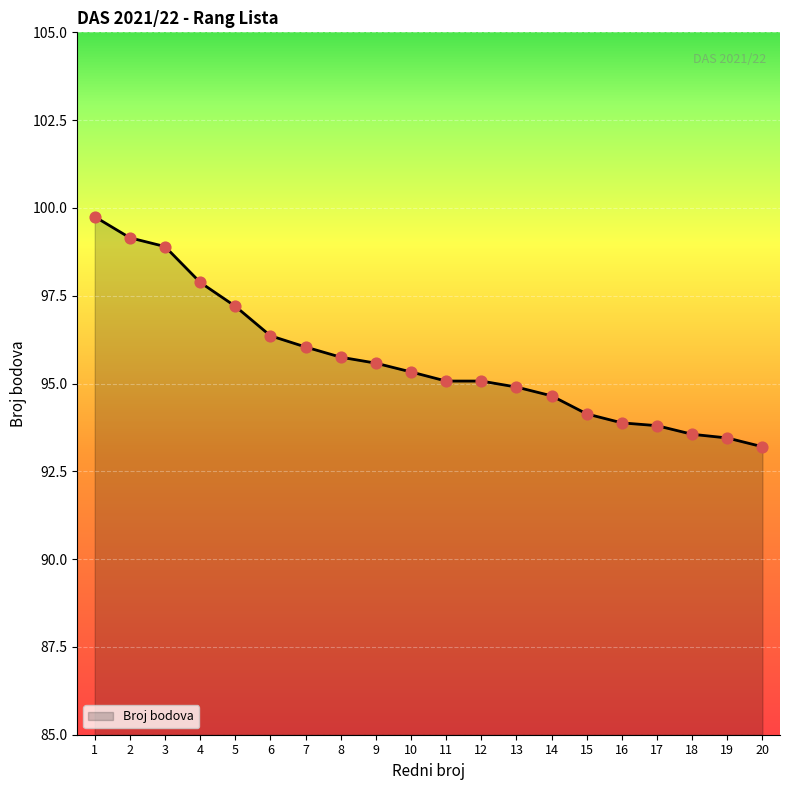

What is the change in value from 4 to 5?

-0.7